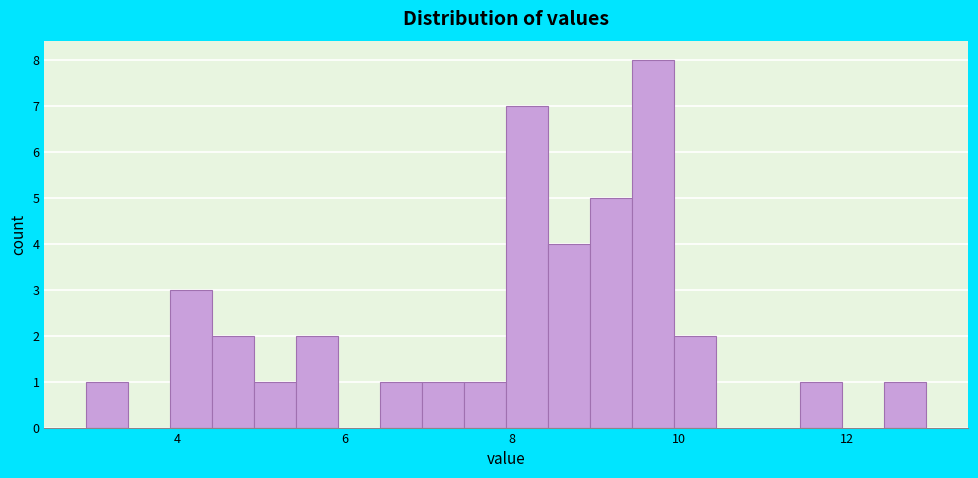

Around what value on the x-axis is the tallest bar? Give the approximate position of its centre, as read against the axis.

9.6